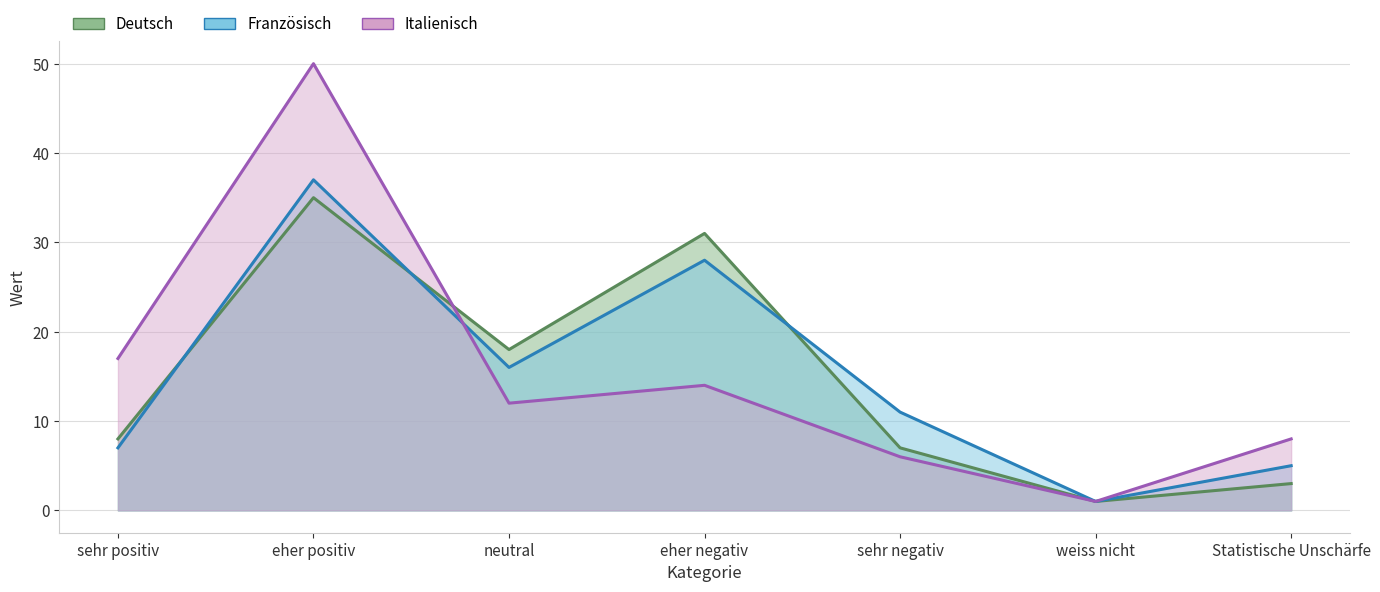

What is the minimum value for Französisch?

1